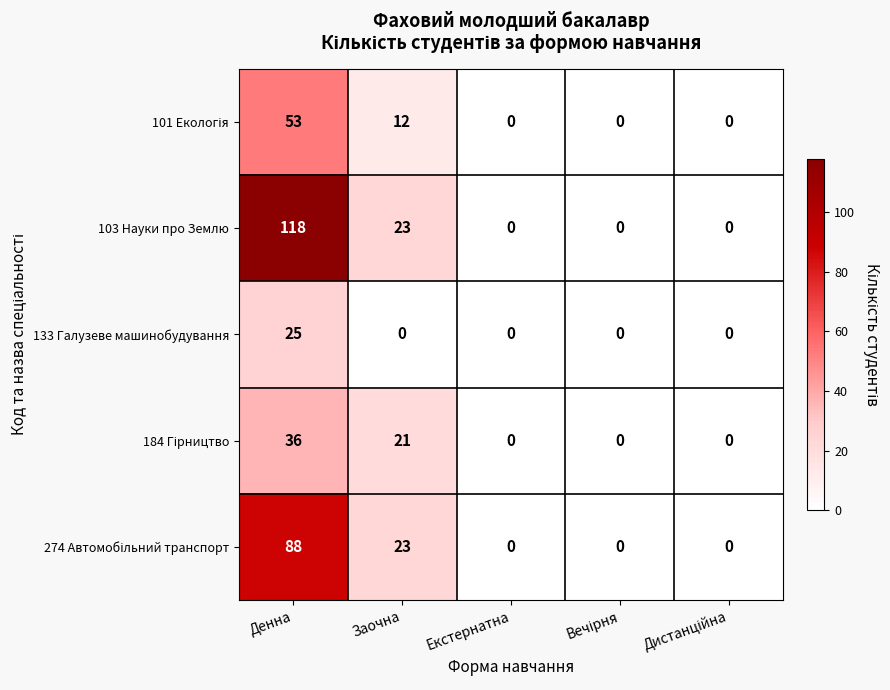

How many data points does each series have?

5